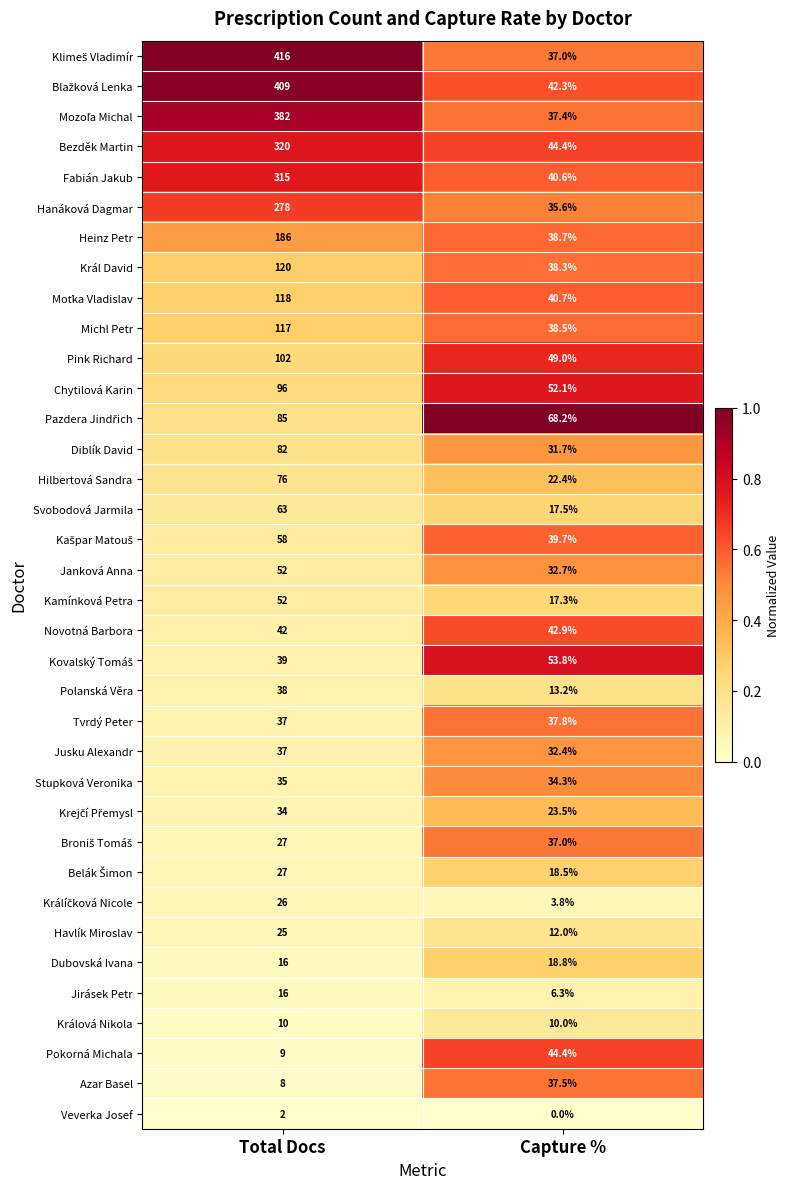

What value does the Jirásek Petr series have at Total Docs?

16.0